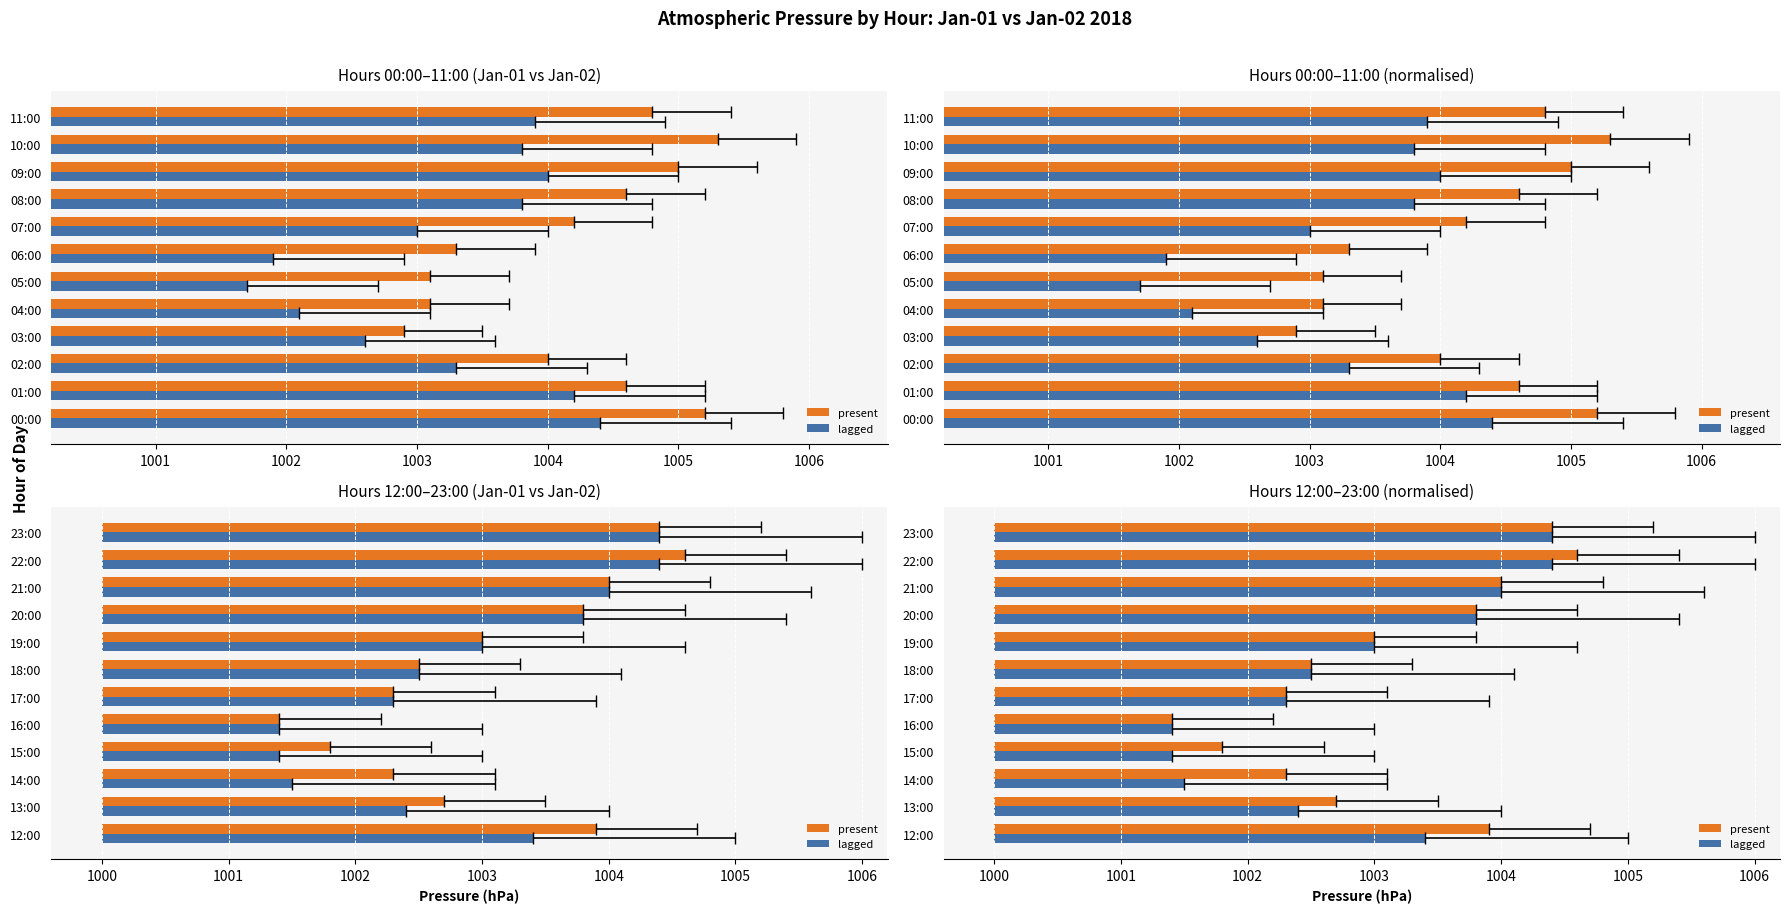

Which series has the largest total across all categories?

present